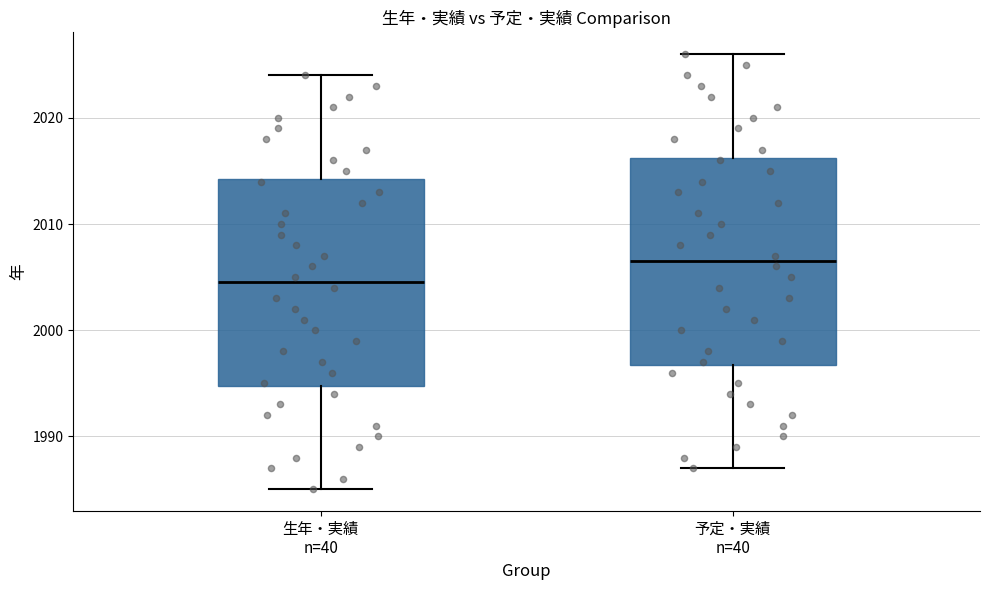

Reading left to right, transcribe this box plot: for each box, give where its median line is, the range the box spans, and where its two whiskers end, as read against the y-axis. The values are not printed on the chart, so give them approximately, as read against the axis.

生年・実績 n=40: median 2005, box 1995 to 2014, whiskers 1985 to 2024
予定・実績 n=40: median 2007, box 1997 to 2016, whiskers 1987 to 2026